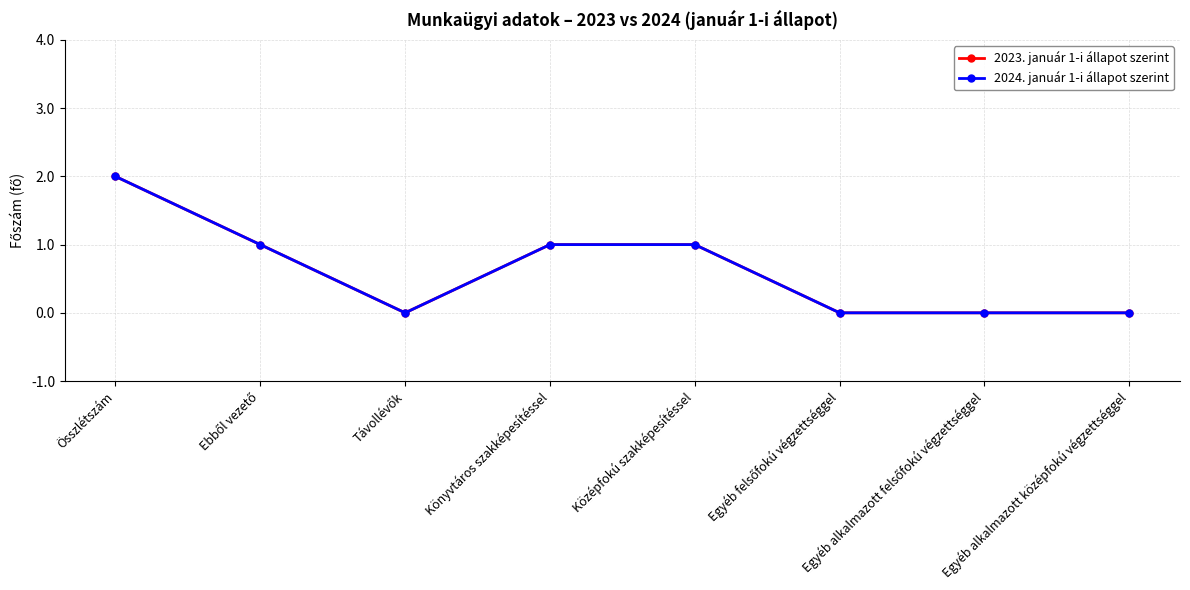

At Ebből vezető, list the series in order from smallest to largest.

2023. január 1-i állapot szerint, 2024. január 1-i állapot szerint